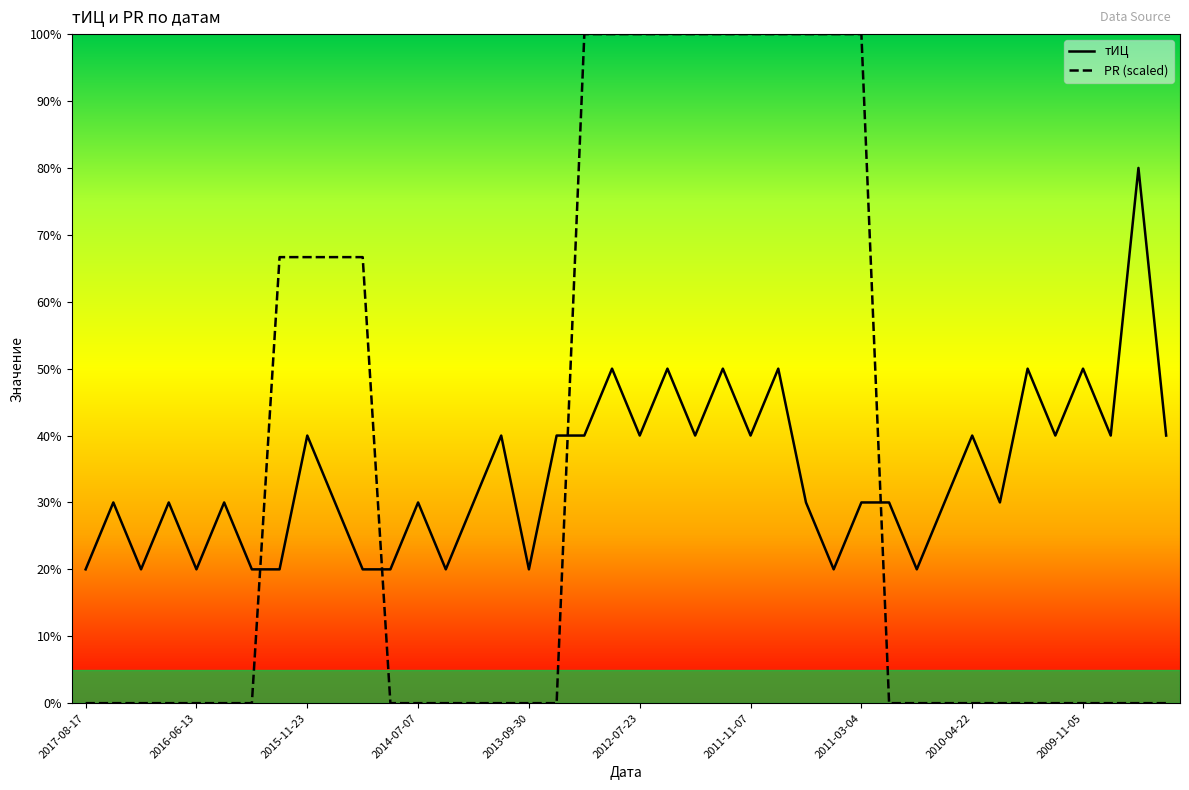

Count the number of data series in this chart.

2